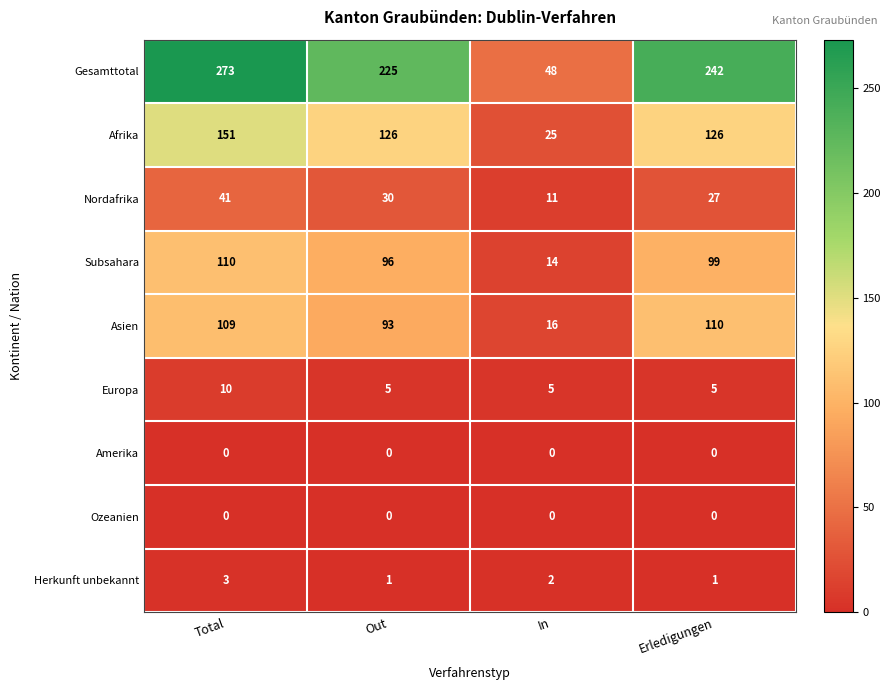

At which category is the sum across all series the highest?

Total